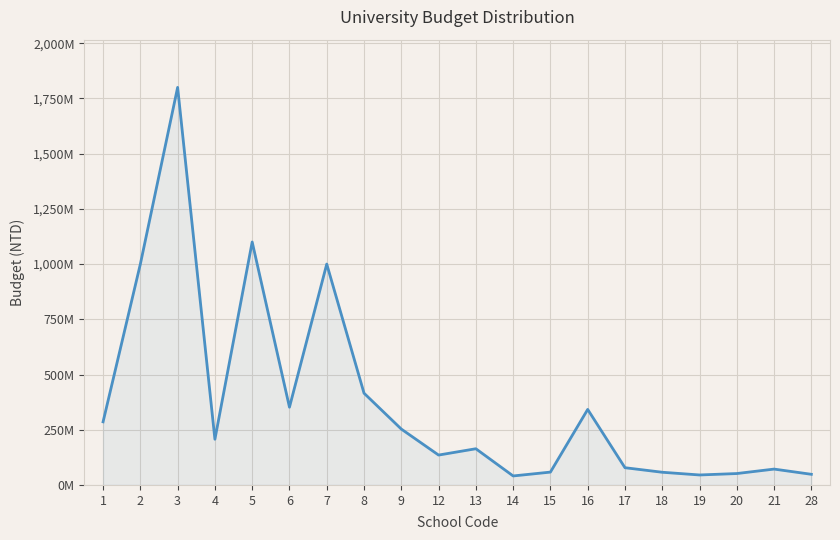

Does the chart display data point markers on the line(s)?

No